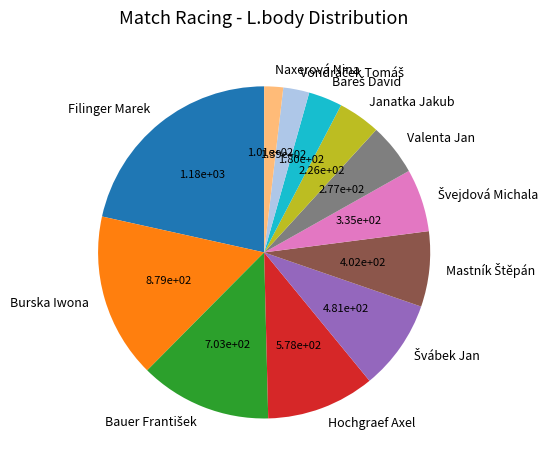

The Naxerová Nina slice represents 2% of the pie. True or false?

True